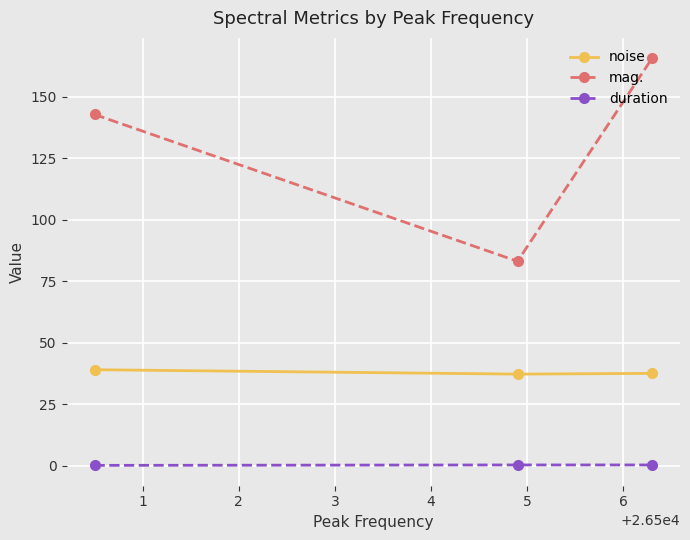

Which series has the largest range (max minus min)?

mag.